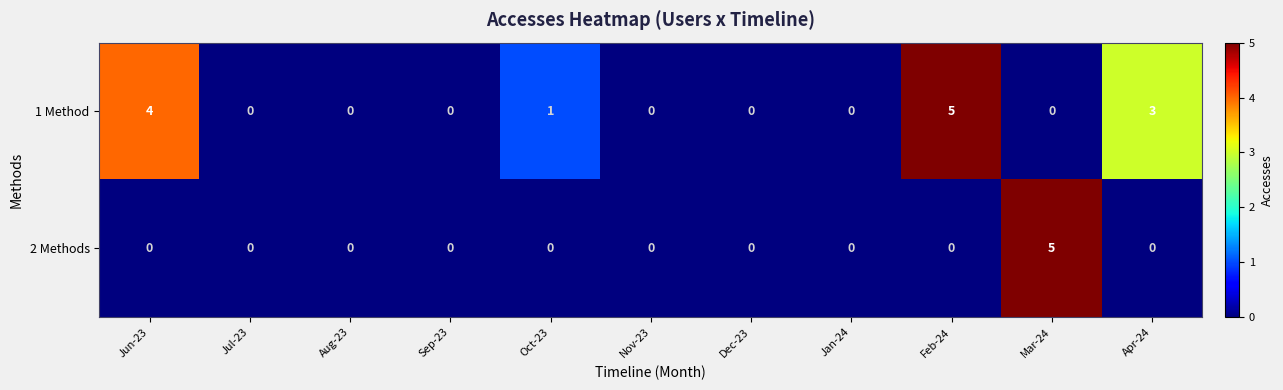

What is the difference between the highest and lowest values at Apr-24?

3